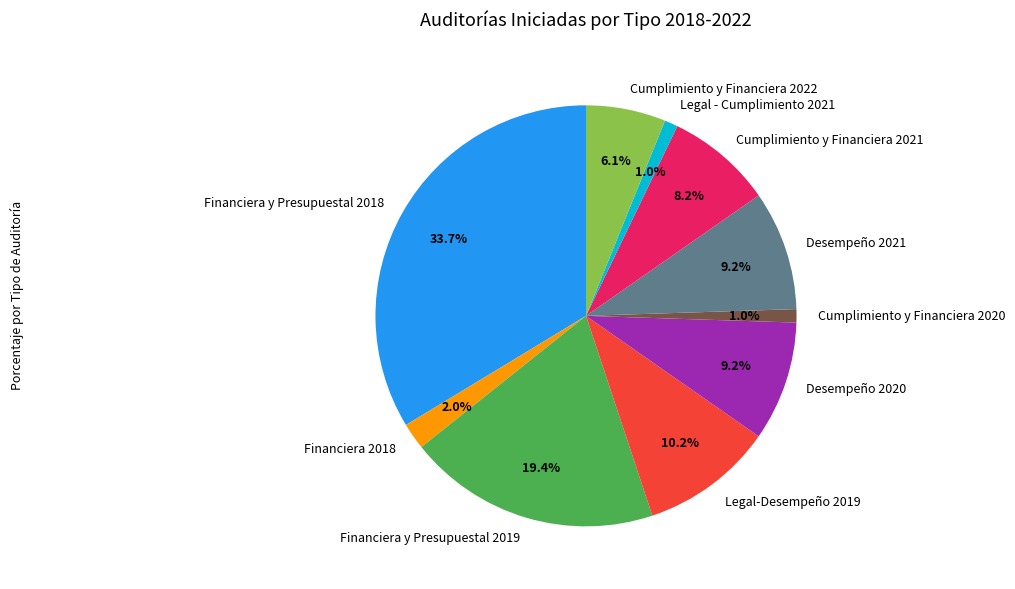

The Financiera y Presupuestal 2019 slice represents 19% of the pie. True or false?

True